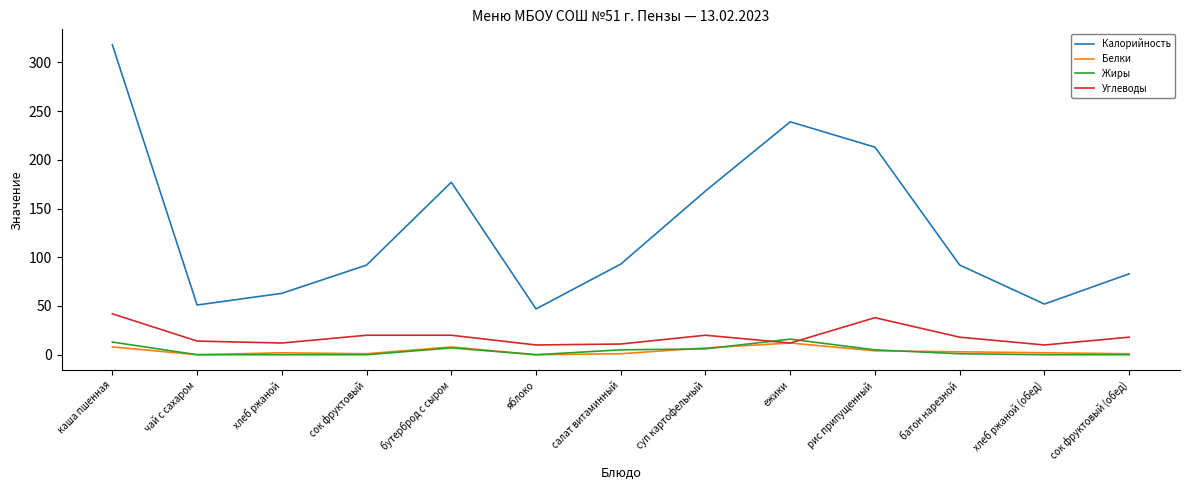

True or false: Белки has more than 1 points higher than both neighbors.

True